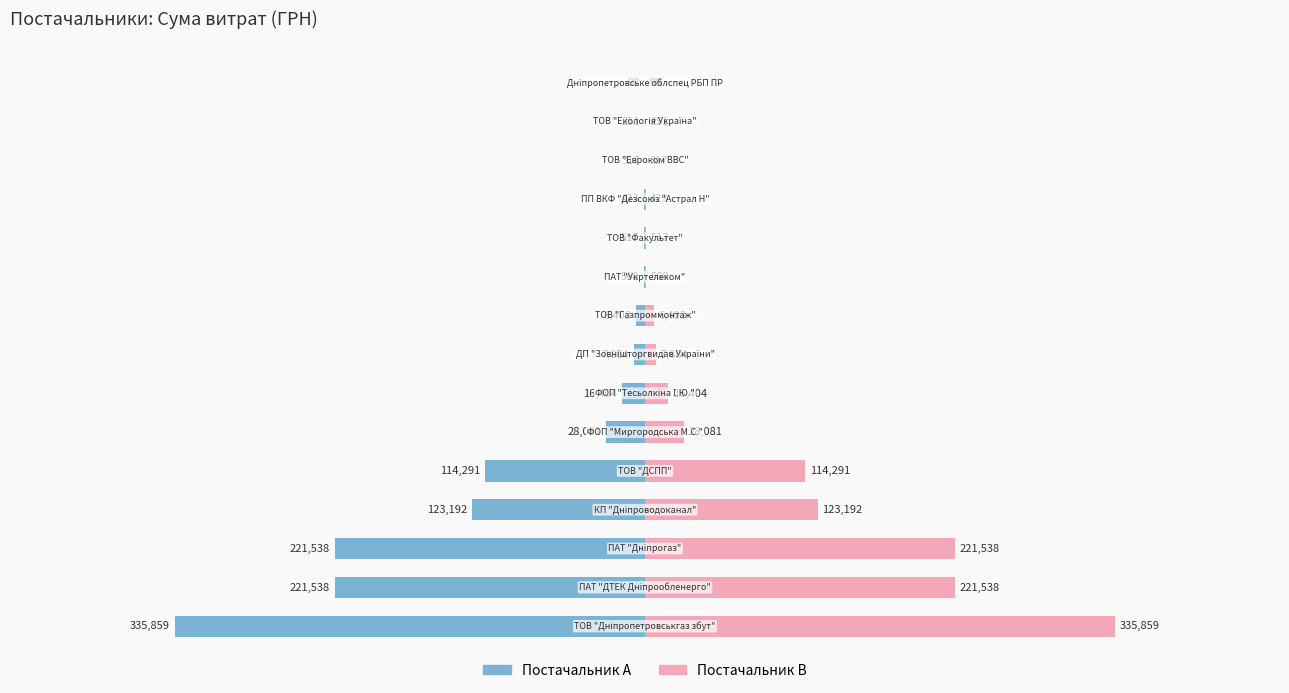

What is the value of the СУМА (ГРН) [A] bar at the 12th from the left?

-423.0